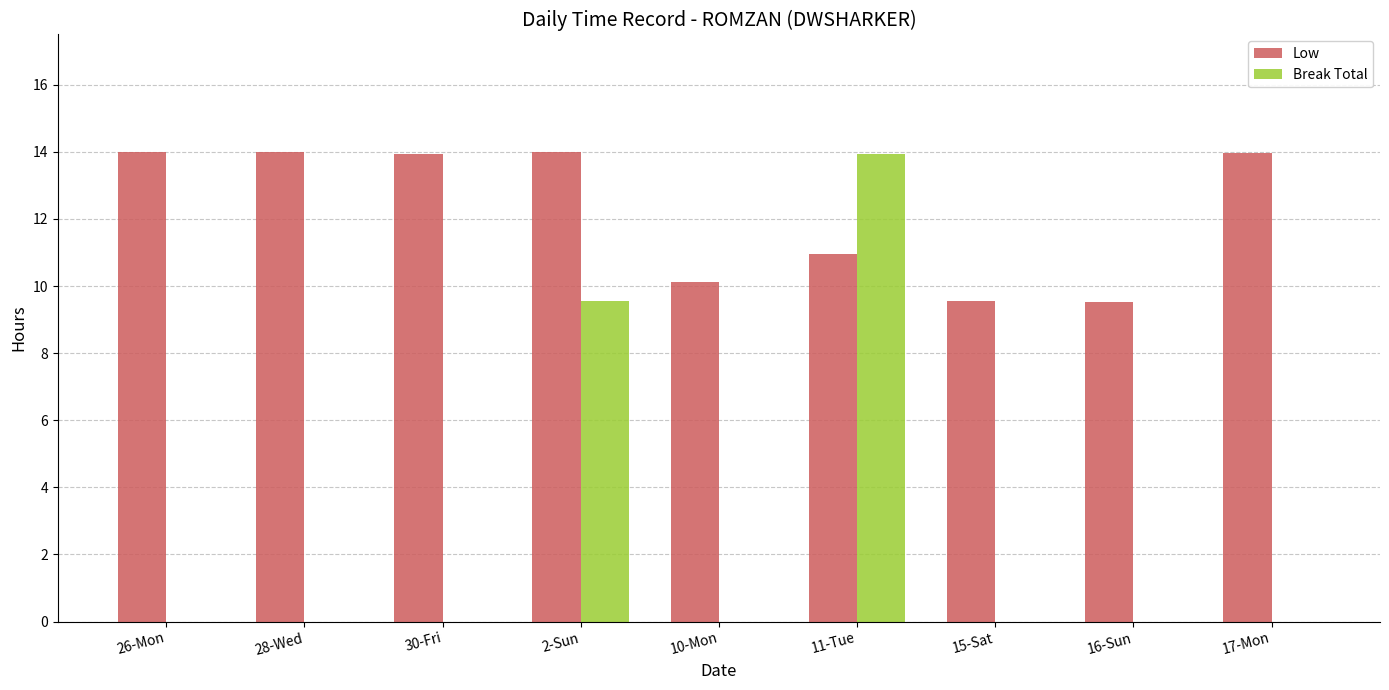

What is the average value of the Low series?

12.2